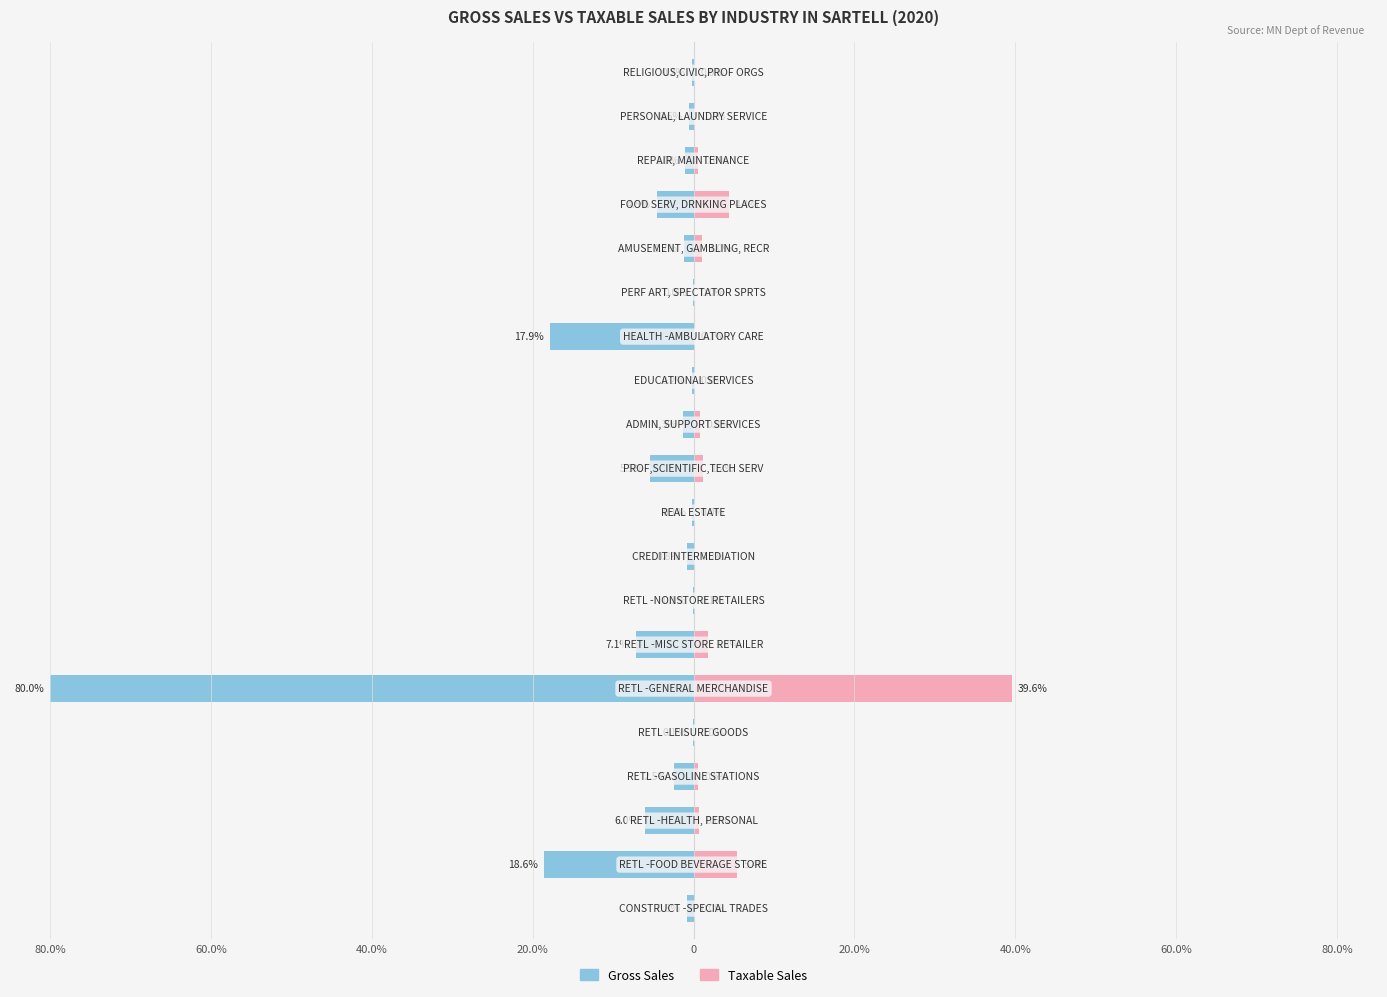

What is the difference between the Taxable Sales values at 16 and 13?

4.3